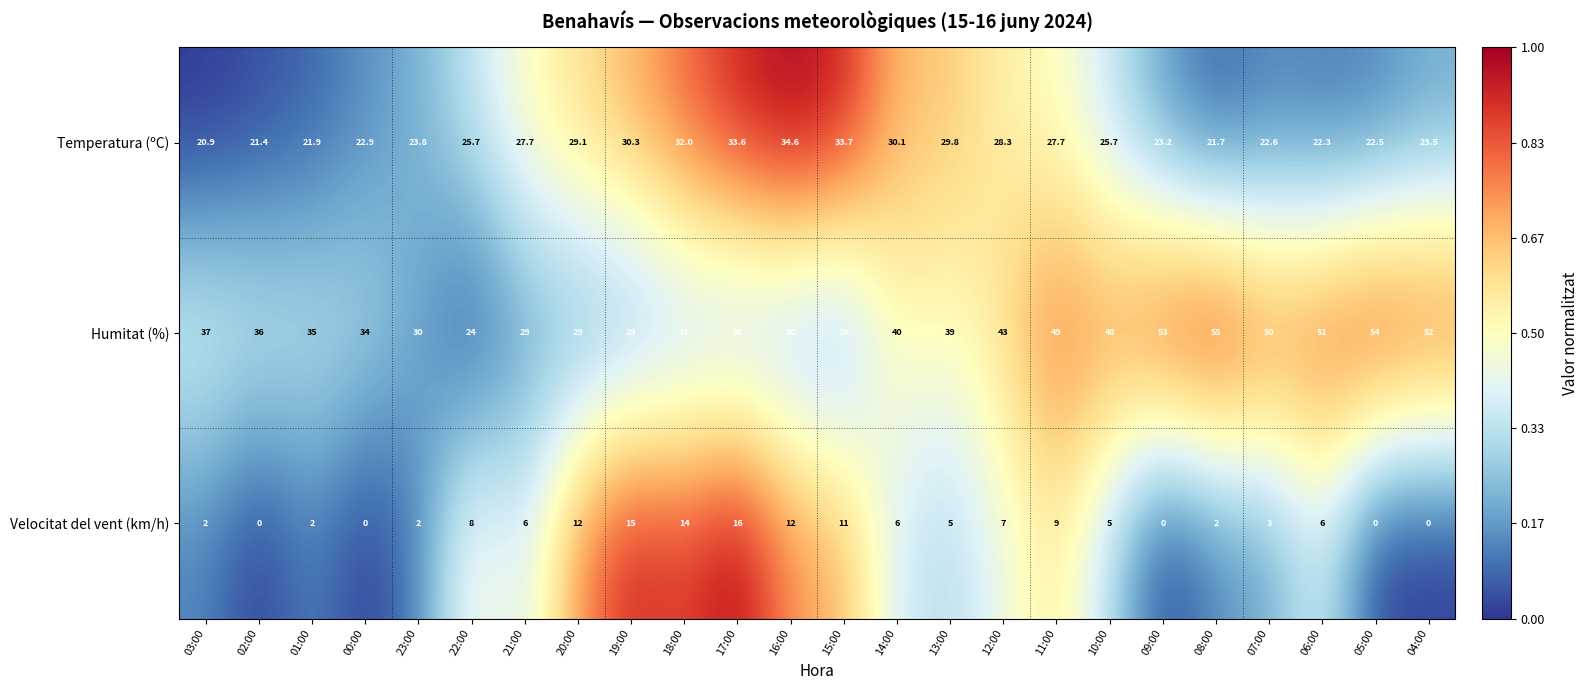

What is the average value of the Humitat (%) series?

39.0